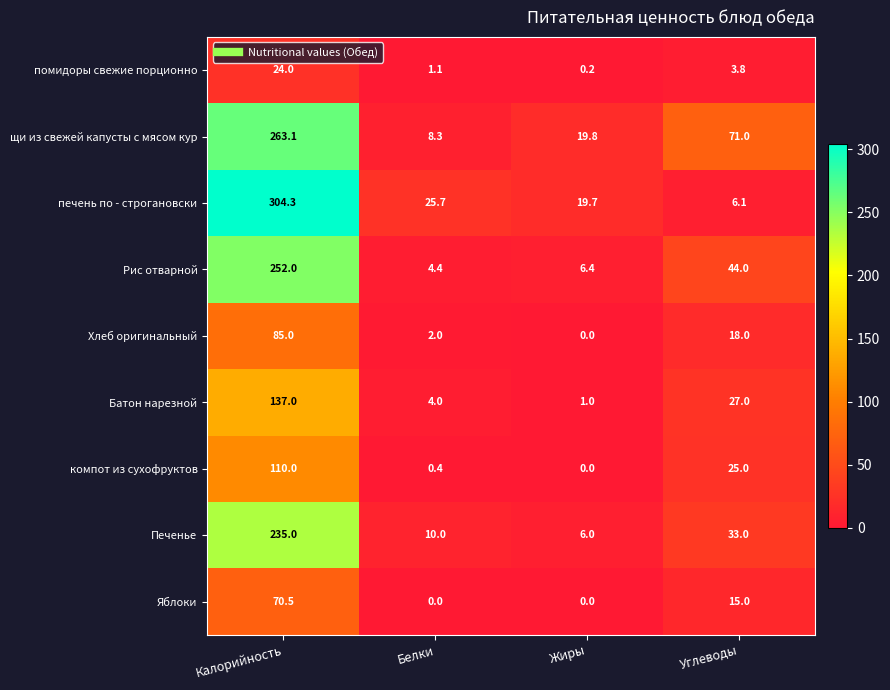

Read the Рис отварной value at Жиры.

6.4